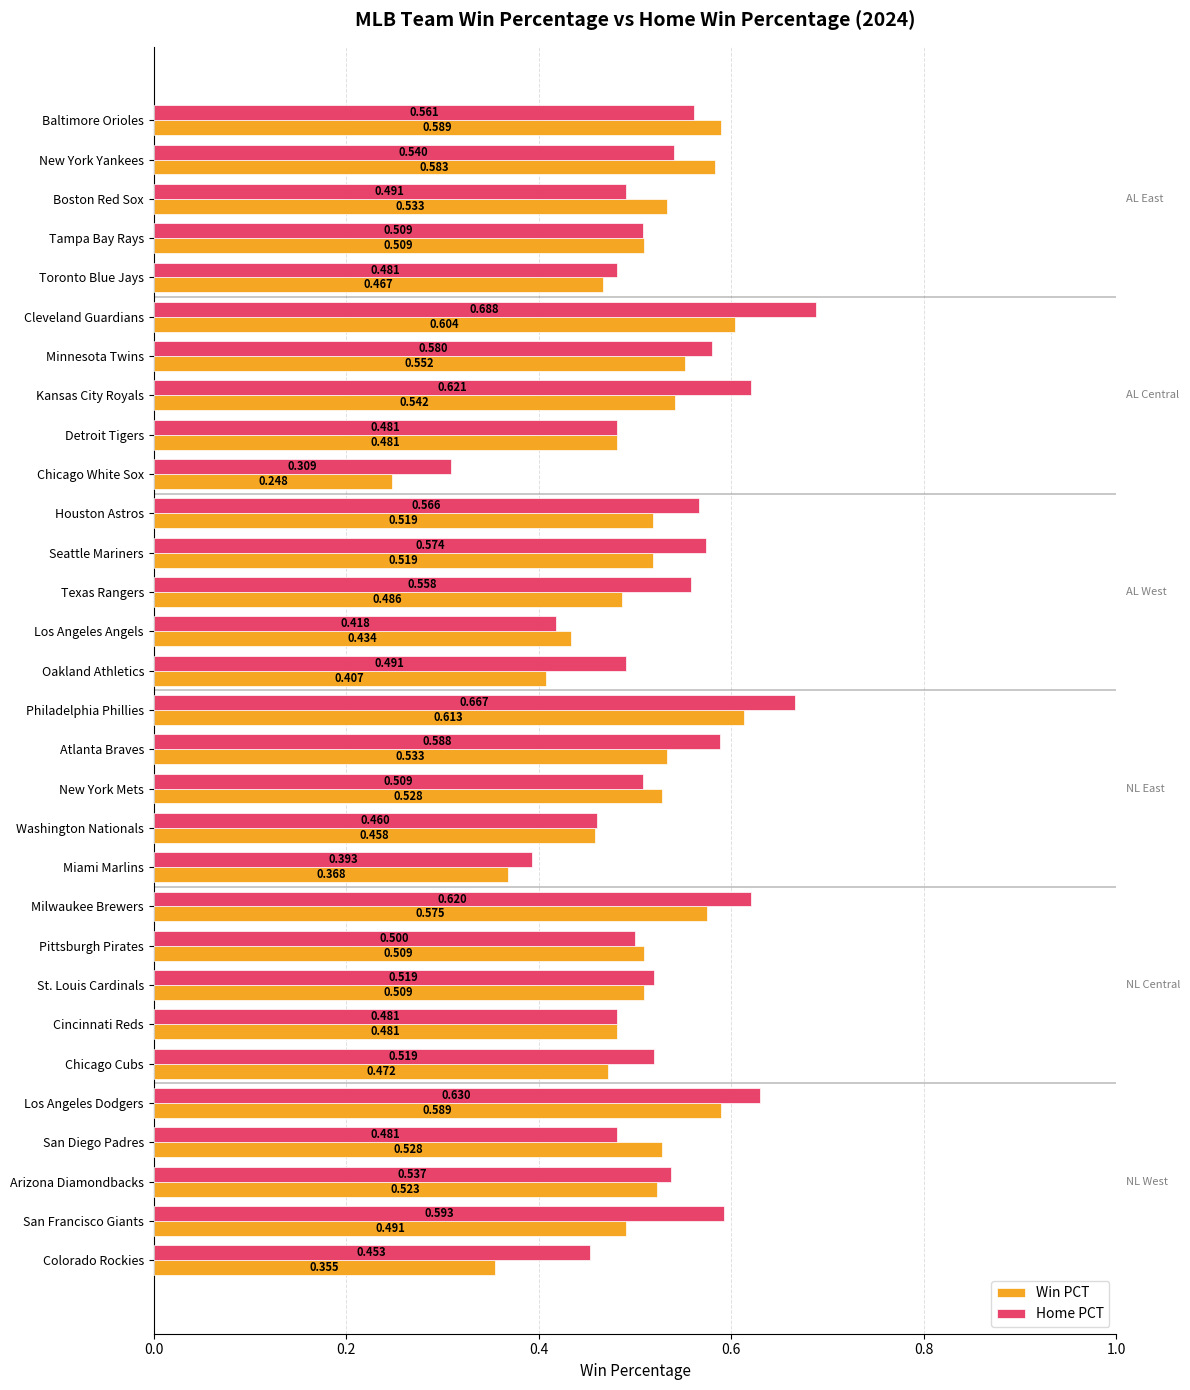

Rank the series by their average value, from highest to lowest.

Home PCT, Win PCT